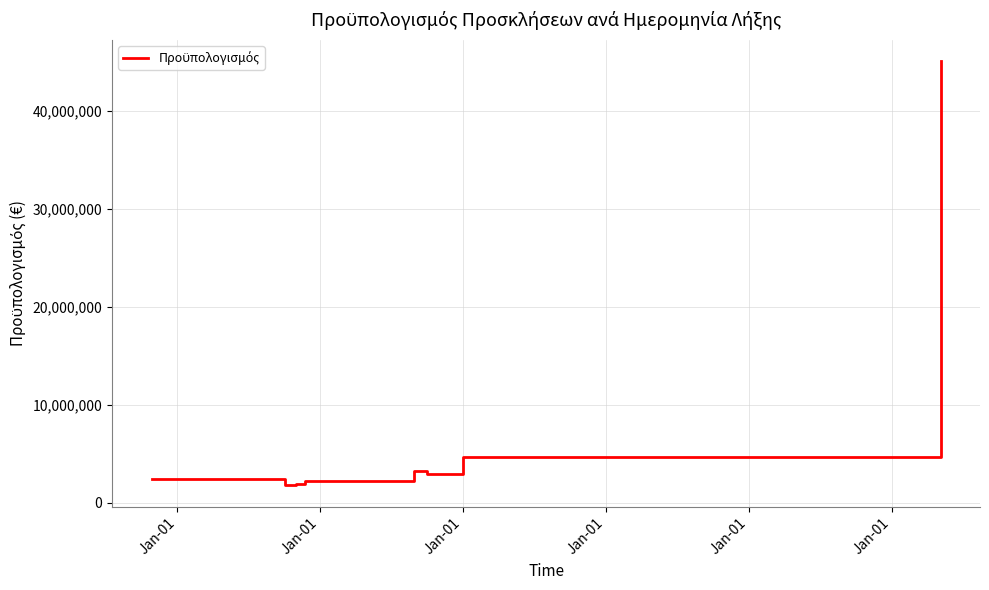

True or false: there are more than 2 points higher than both neighbors.

False